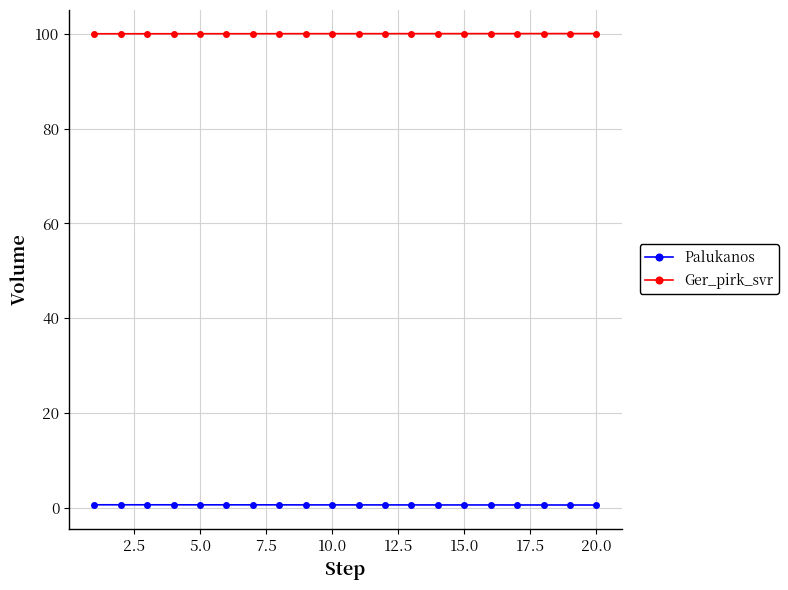

What is the highest value of the Ger_pirk_svr series?

100.0